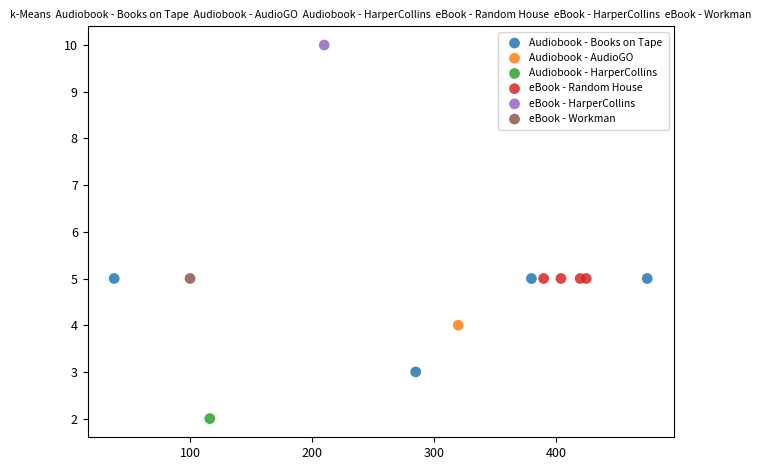

What are all the series names shown in the legend?

Audiobook - Books on Tape, Audiobook - AudioGO, Audiobook - HarperCollins, eBook - Random House, eBook - HarperCollins, eBook - Workman